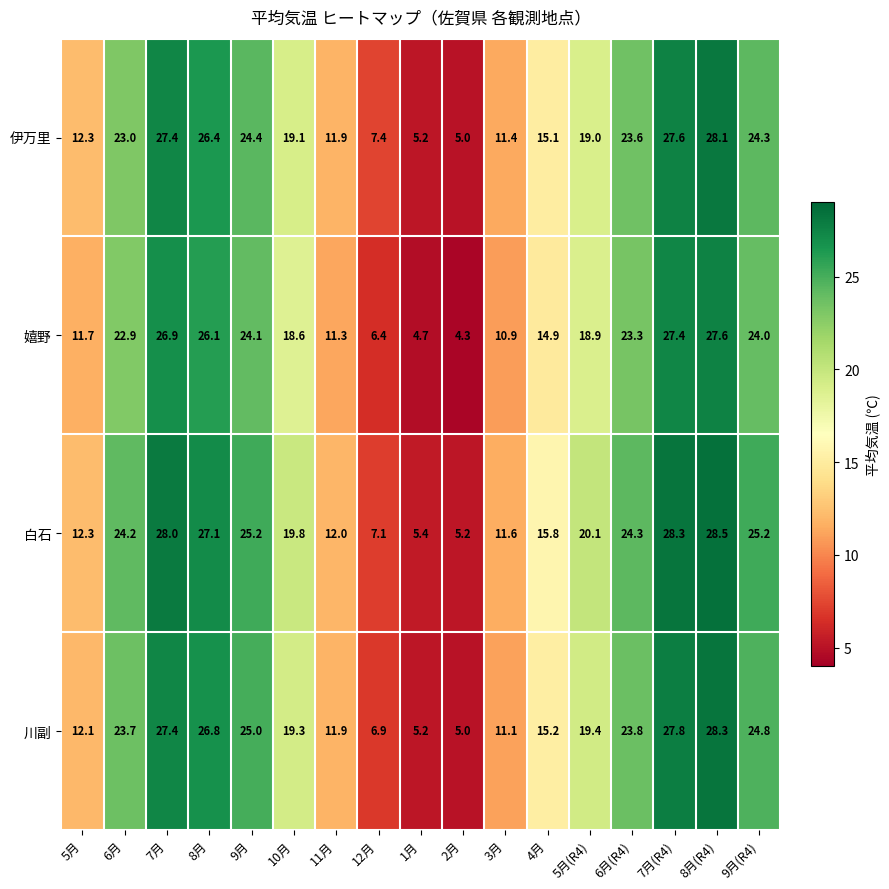

What is the sum of the 川副 values at 10月 and 12月?

26.2